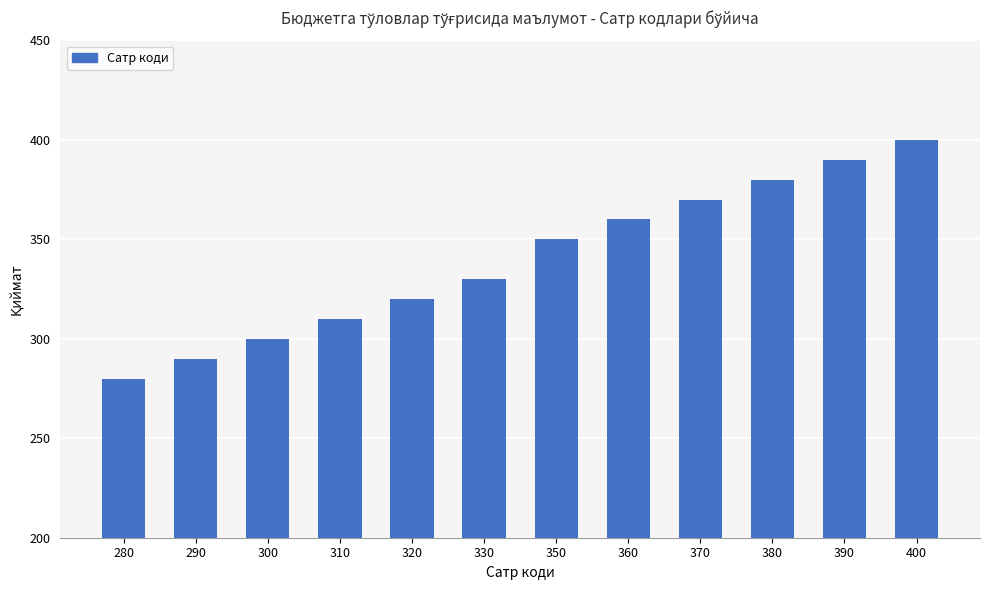

What is the change in value from 310 to 380?

+70